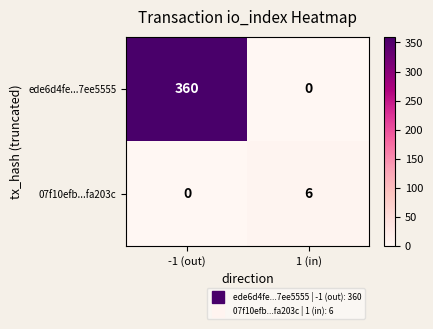

How many positive values does the ede6d4fe...7ee5555 series have?

1